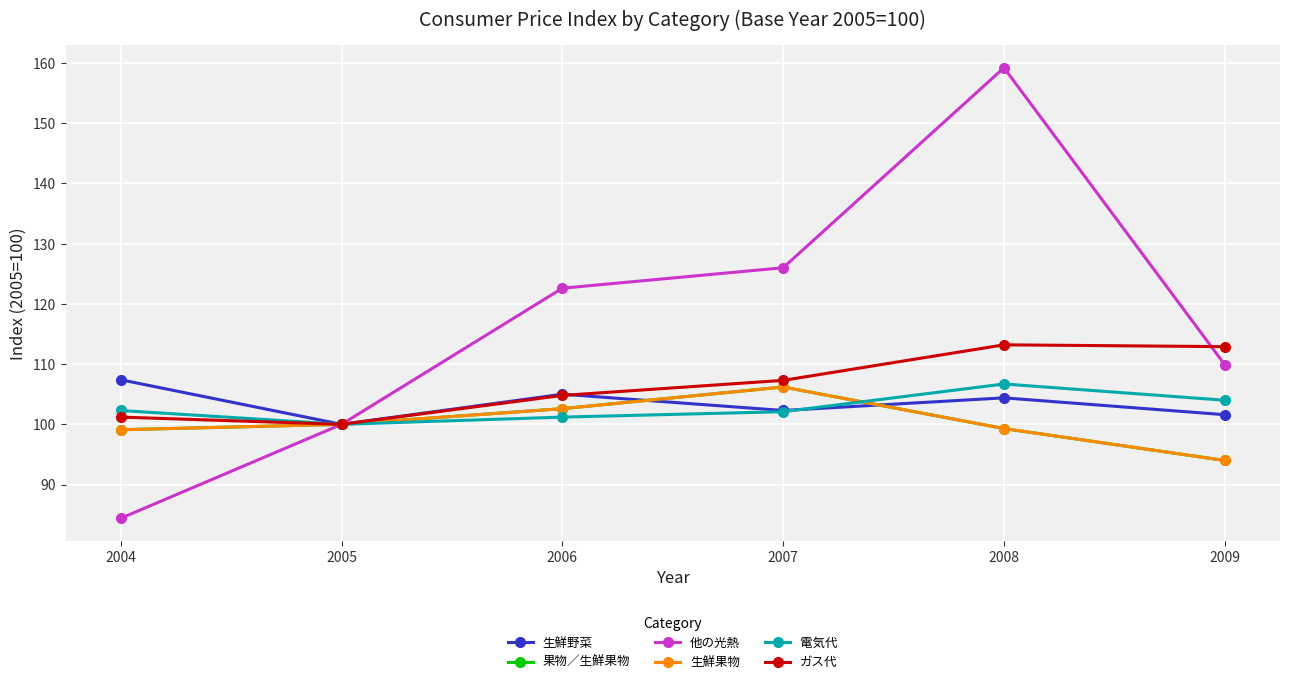

Reading left to right, extract all data points from this chart.

生鮮野菜: 2004=107.4	2005=100.0	2006=105.0	2007=102.3	2008=104.4	2009=101.6
果物／生鮮果物: 2004=99.1	2005=100.0	2006=102.6	2007=106.2	2008=99.3	2009=94.0
他の光熱: 2004=84.4	2005=100.0	2006=122.6	2007=126.0	2008=159.2	2009=109.9
生鮮果物: 2004=99.1	2005=100.0	2006=102.6	2007=106.2	2008=99.3	2009=94.0
電気代: 2004=102.3	2005=100.0	2006=101.2	2007=102.1	2008=106.7	2009=104.0
ガス代: 2004=101.2	2005=100.0	2006=104.8	2007=107.3	2008=113.2	2009=112.9